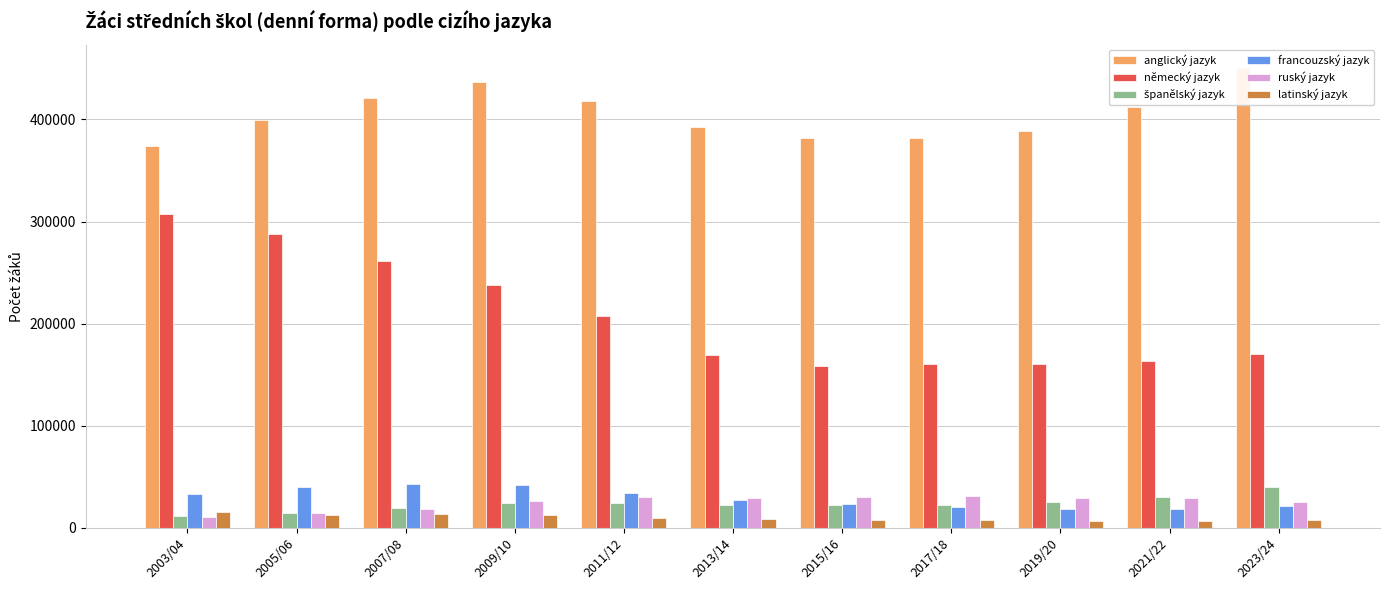

Which category has the lowest value across all series?

2019/20